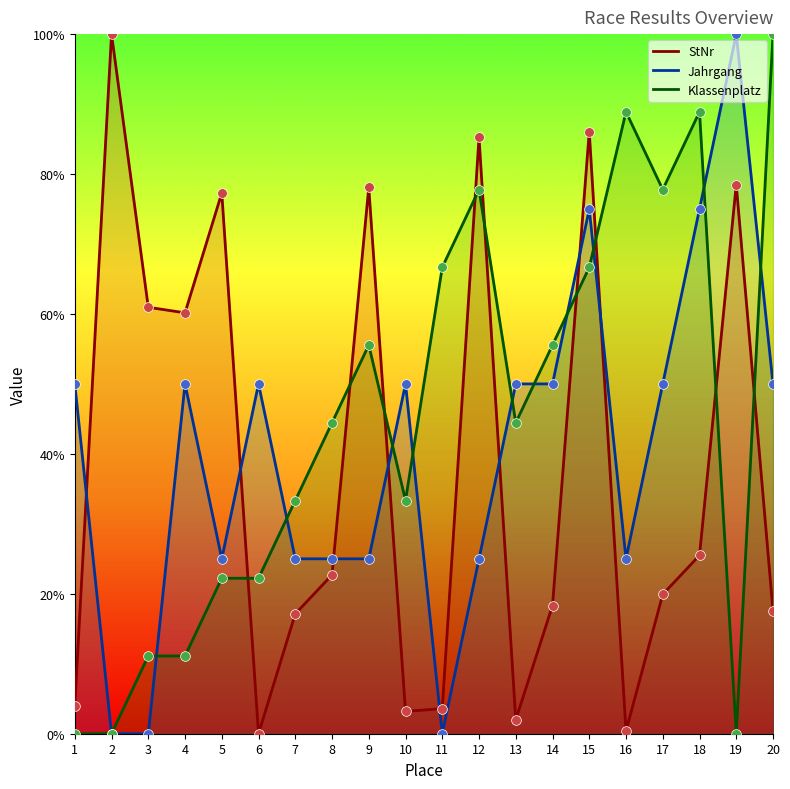

Reading left to right, extract all data points from this chart.

StNr: 1=4.0	2=100.0	3=61.0	4=60.2	5=77.3	6=0.0	7=17.1	8=22.7	9=78.1	10=3.2	11=3.6	12=85.3	13=2.0	14=18.3	15=86.1	16=0.4	17=19.9	18=25.5	19=78.5	20=17.5
Jahrgang: 1=50.0	2=0.0	3=0.0	4=50.0	5=25.0	6=50.0	7=25.0	8=25.0	9=25.0	10=50.0	11=0.0	12=25.0	13=50.0	14=50.0	15=75.0	16=25.0	17=50.0	18=75.0	19=100.0	20=50.0
Klassenplatz: 1=0.0	2=0.0	3=11.1	4=11.1	5=22.2	6=22.2	7=33.3	8=44.4	9=55.6	10=33.3	11=66.7	12=77.8	13=44.4	14=55.6	15=66.7	16=88.9	17=77.8	18=88.9	19=0.0	20=100.0